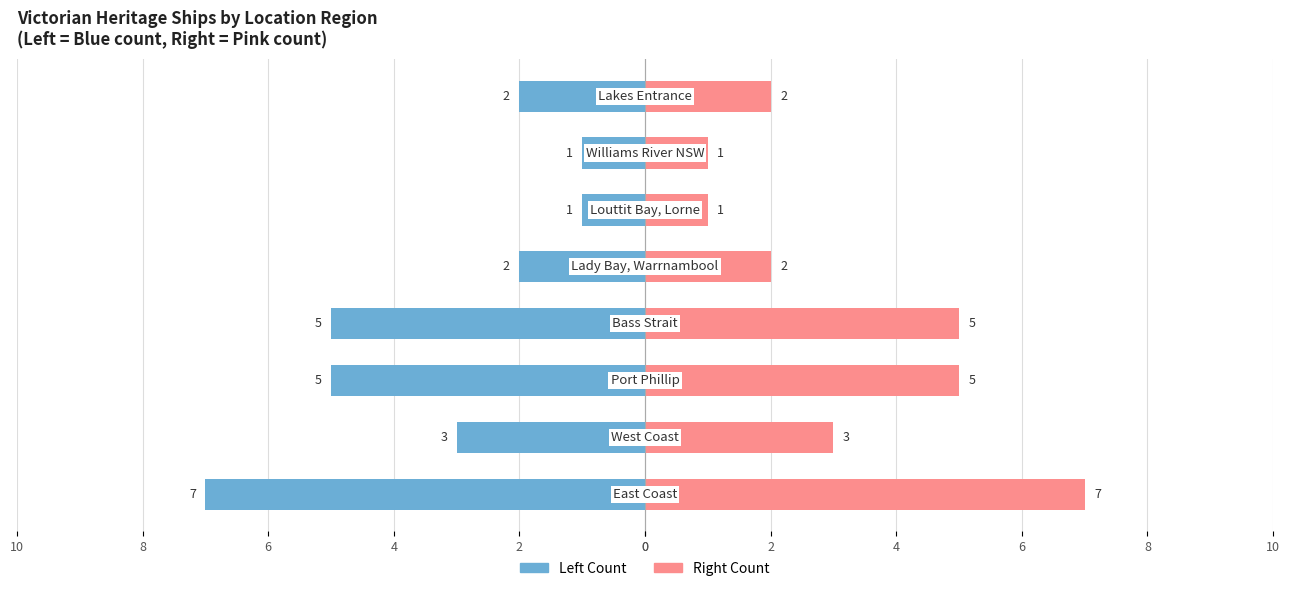

How many groups of bars are there?

8